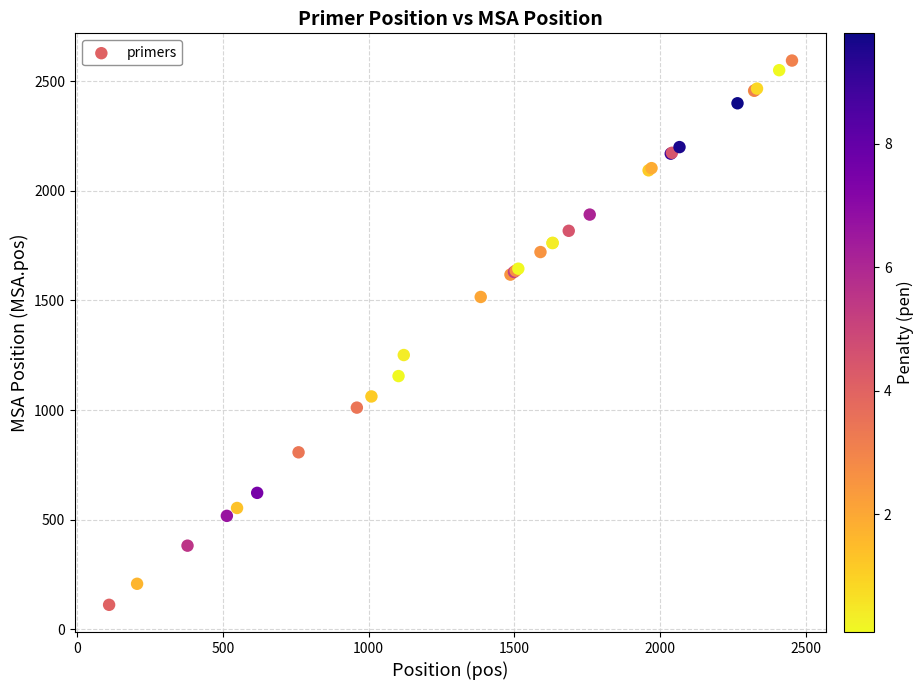

What Y value in the scatter plot is closest to 1353?

1251